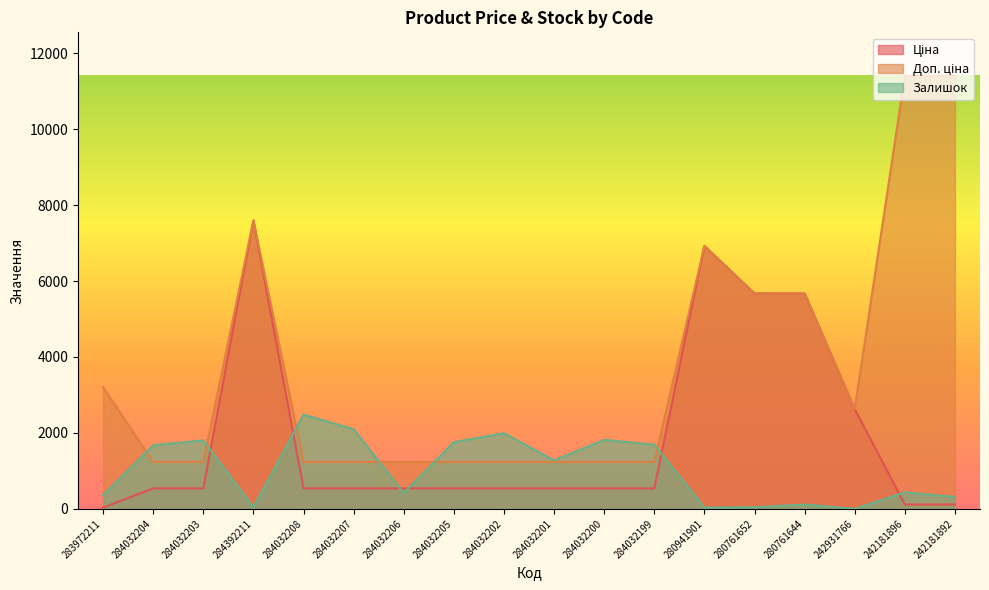

How many distinct data groups are displayed?

3